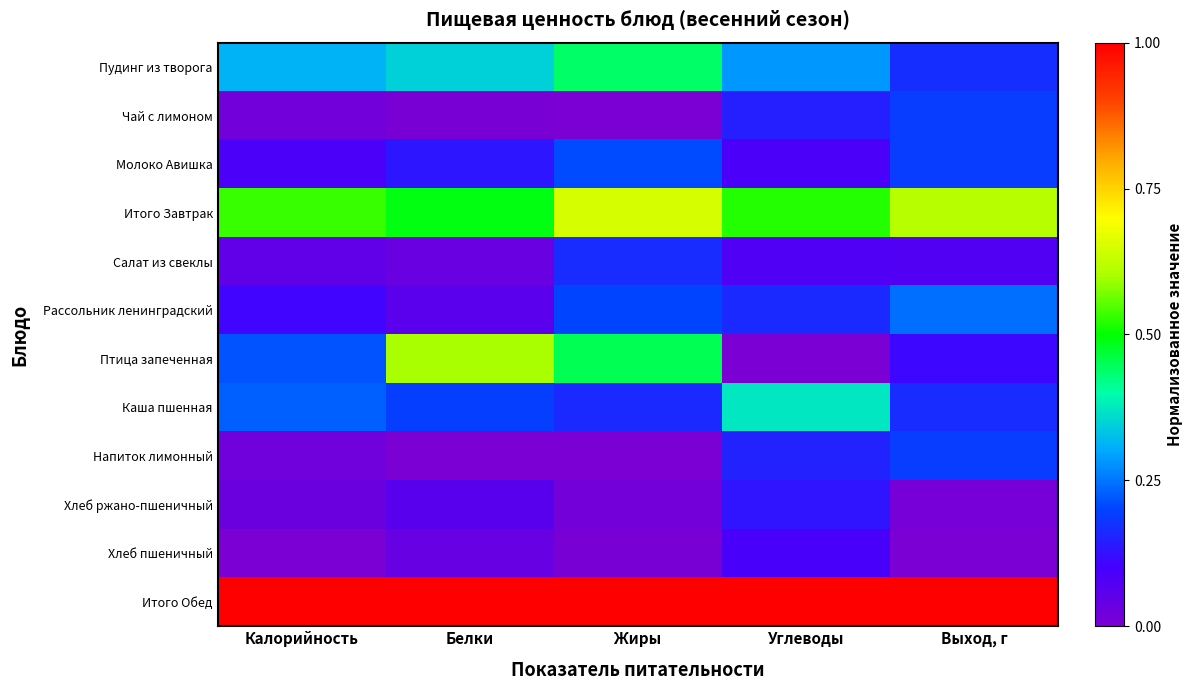

Reading left to right, transcribe all the data shown in this chart.

Пудинг из творога: Калорийность=0.3	Белки=0.3	Жиры=0.4	Углеводы=0.3	Выход, г=0.2
Чай с лимоном: Калорийность=0.0	Белки=0.0	Жиры=0.0	Углеводы=0.1	Выход, г=0.2
Молоко Авишка: Калорийность=0.1	Белки=0.1	Жиры=0.2	Углеводы=0.1	Выход, г=0.2
Итого Завтрак: Калорийность=0.5	Белки=0.5	Жиры=0.6	Углеводы=0.5	Выход, г=0.6
Салат из свеклы: Калорийность=0.0	Белки=0.0	Жиры=0.2	Углеводы=0.1	Выход, г=0.1
Рассольник ленинградский: Калорийность=0.1	Белки=0.1	Жиры=0.2	Углеводы=0.2	Выход, г=0.2
Птица запеченная: Калорийность=0.2	Белки=0.6	Жиры=0.5	Углеводы=0.0	Выход, г=0.1
Каша пшенная: Калорийность=0.2	Белки=0.2	Жиры=0.2	Углеводы=0.4	Выход, г=0.2
Напиток лимонный: Калорийность=0.0	Белки=0.0	Жиры=0.0	Углеводы=0.1	Выход, г=0.2
Хлеб ржано-пшеничный: Калорийность=0.0	Белки=0.1	Жиры=0.0	Углеводы=0.1	Выход, г=0.0
Хлеб пшеничный: Калорийность=0.0	Белки=0.0	Жиры=0.0	Углеводы=0.1	Выход, г=0.0
Итого Обед: Калорийность=1.0	Белки=1.0	Жиры=1.0	Углеводы=1.0	Выход, г=1.0